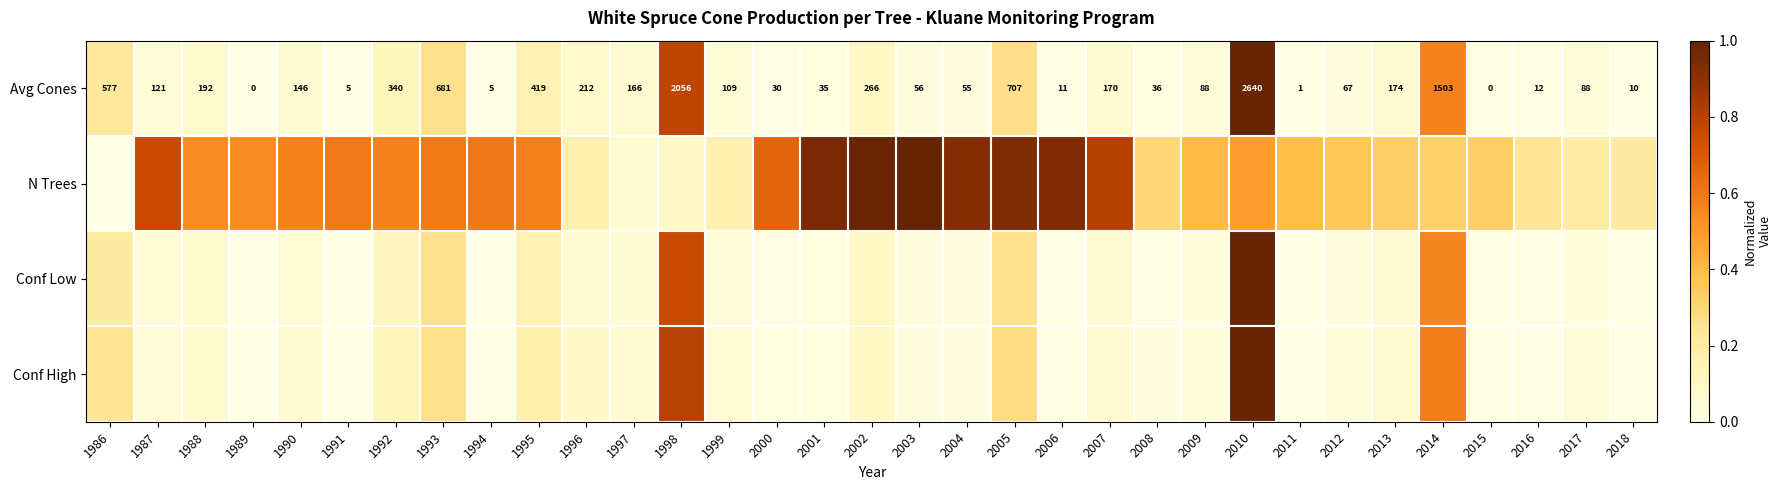

Rank the series at 1989 from lowest to highest value.

Avg Cones, Conf Low, Conf High, N Trees